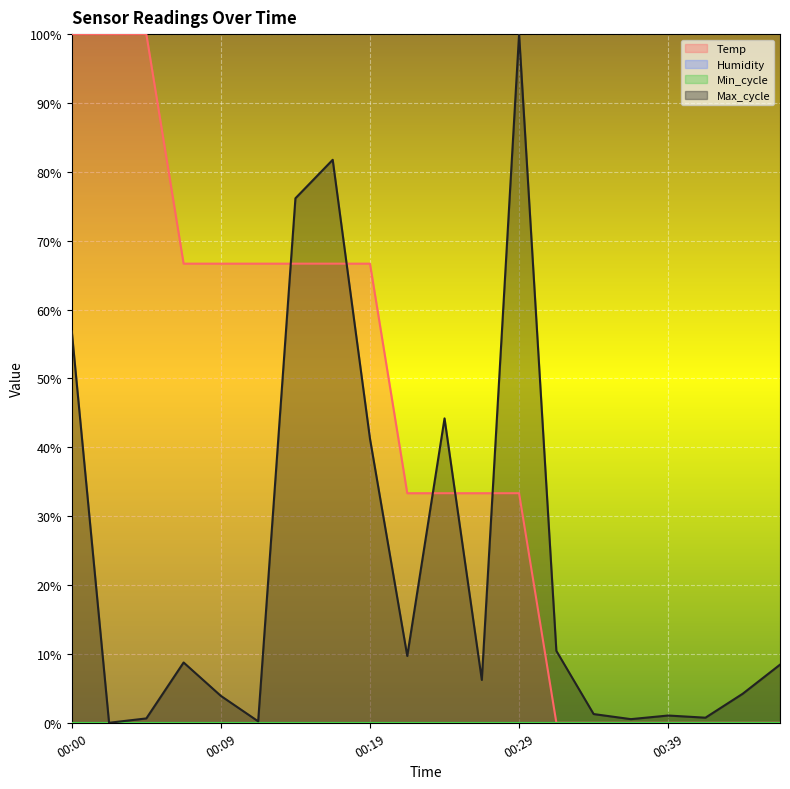

How many interior local valleys does the Max_cycle series have?

6